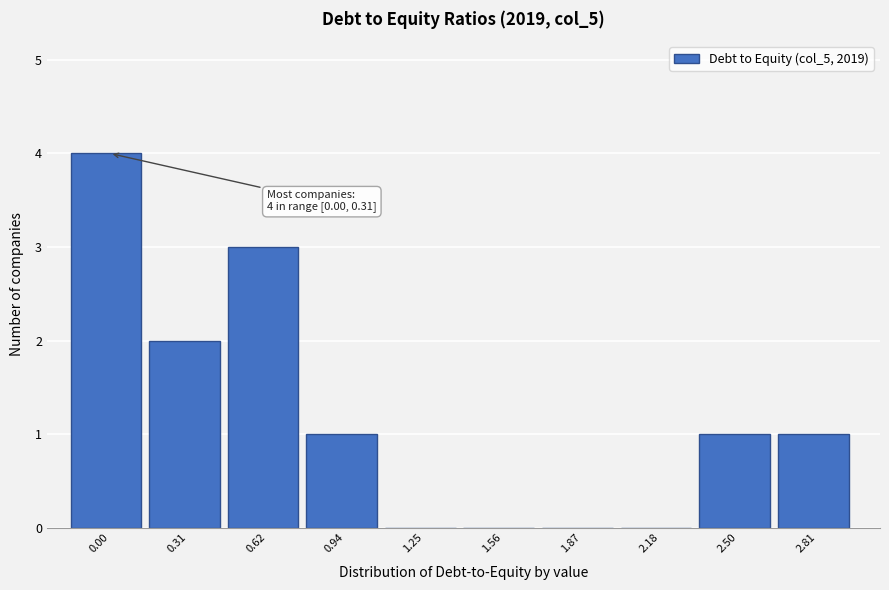

Reading left to right, what are all the values shown in this chart?

0.00=4	0.31=2	0.62=3	0.94=1	1.25=0	1.56=0	1.87=0	2.18=0	2.50=1	2.81=1